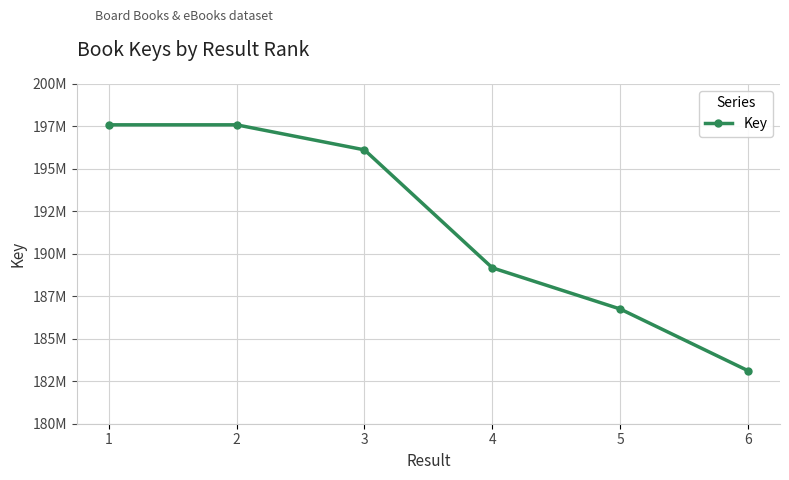

Is this an area chart (filled region under the line)?

No